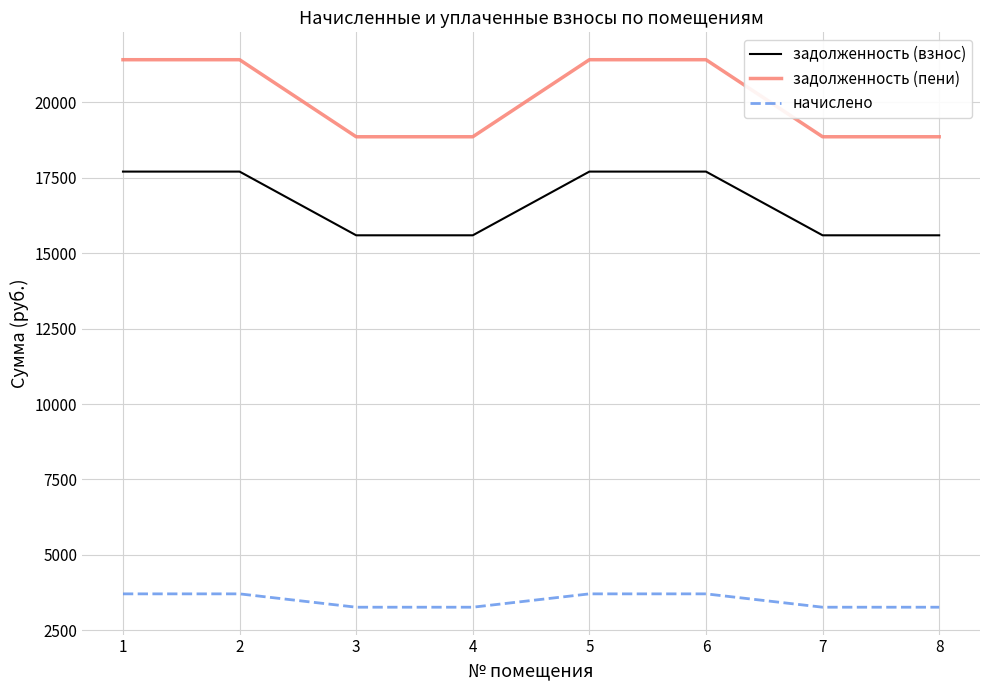

At 7, list the series in order from largest to smallest.

задолженность (пени), задолженность (взнос), начислено